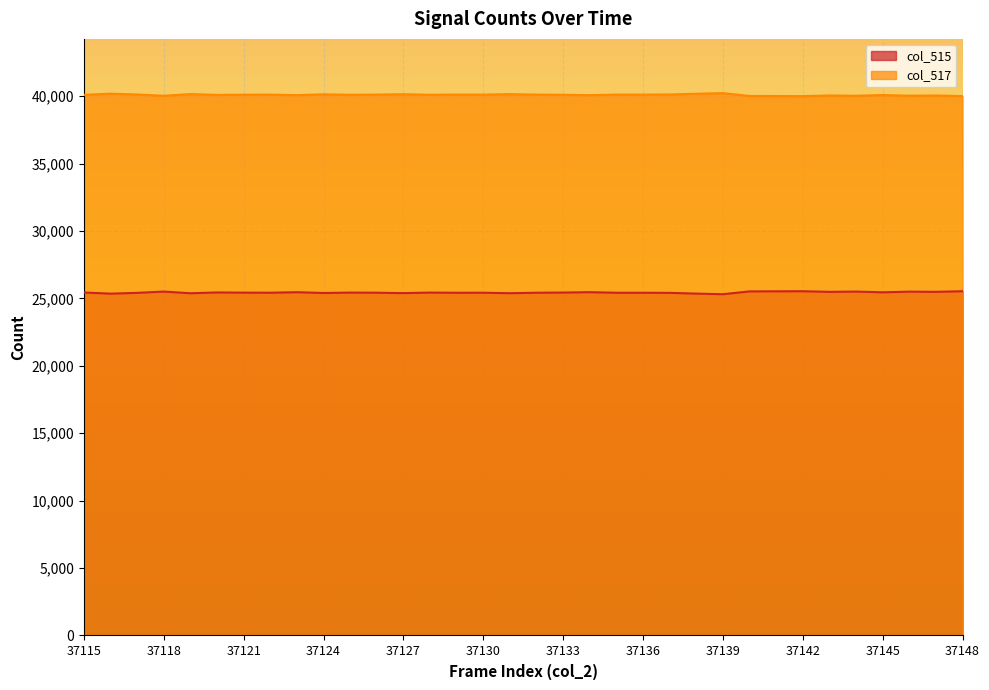

Which has a higher value, 37116 or 37135?

37135